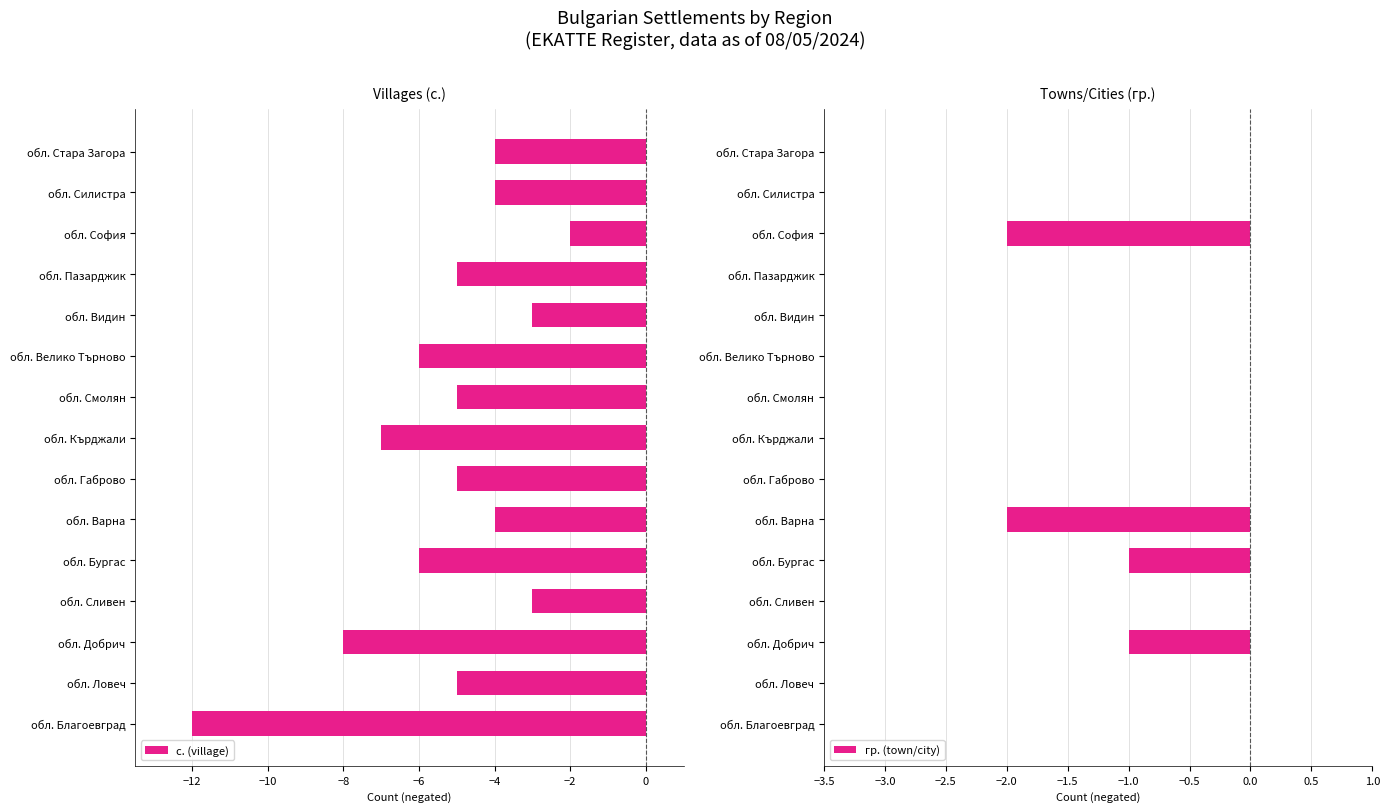

Reading left to right, transcribe all the data shown in this chart.

с. (village): -12	-5	-8	-3	-6	-4	-5	-7	-5	-6	-3	-5	-2	-4	-4
гр. (town/city): 0	0	-1	0	-1	-2	0	0	0	0	0	0	-2	0	0